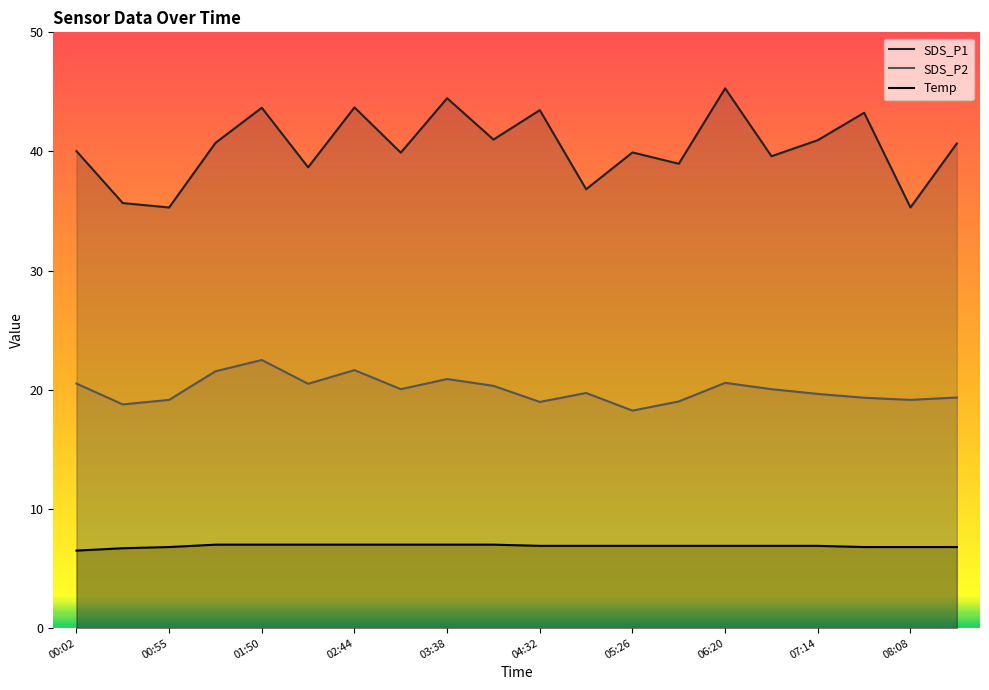

Which series has the largest range (max minus min)?

SDS_P1